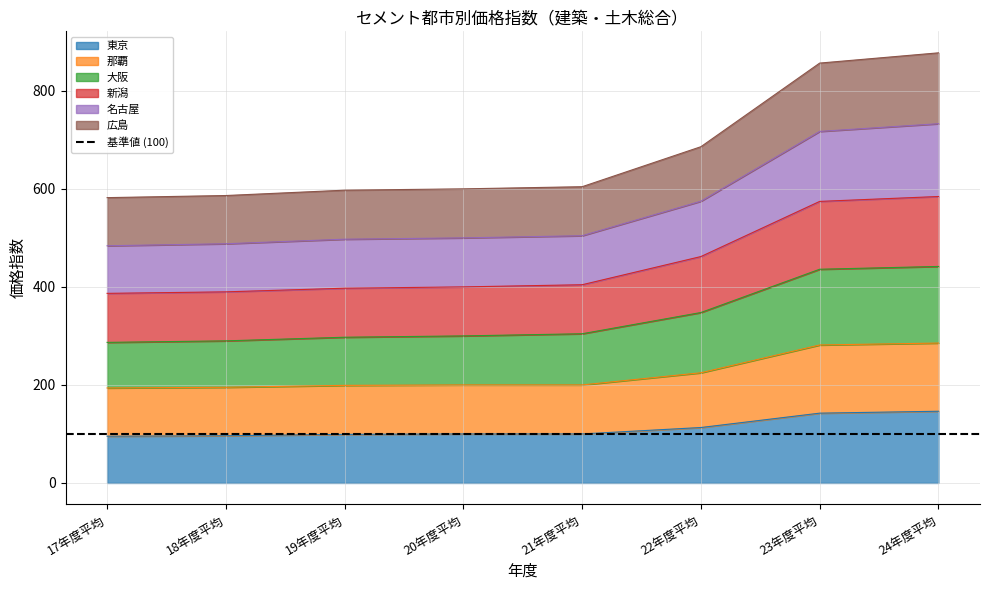

True or false: 那覇 has more than 1 interior local peaks.

False